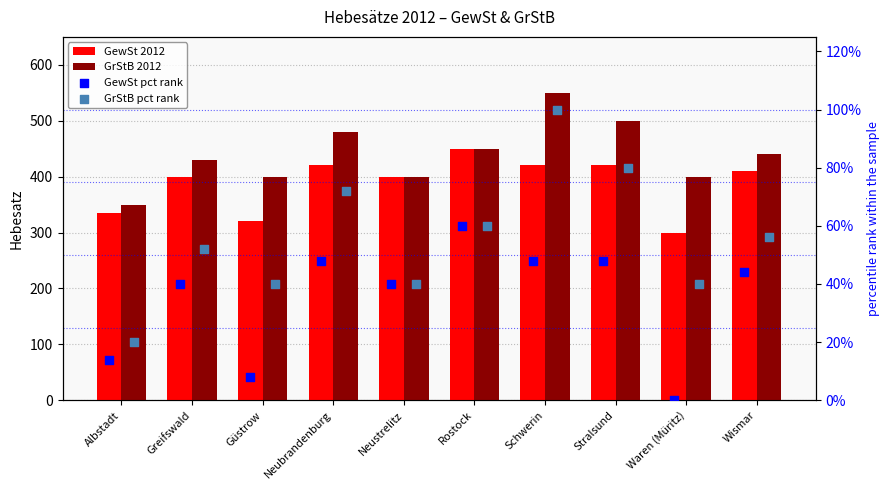

Which series contains the lowest Y value?

GewSt pct rank